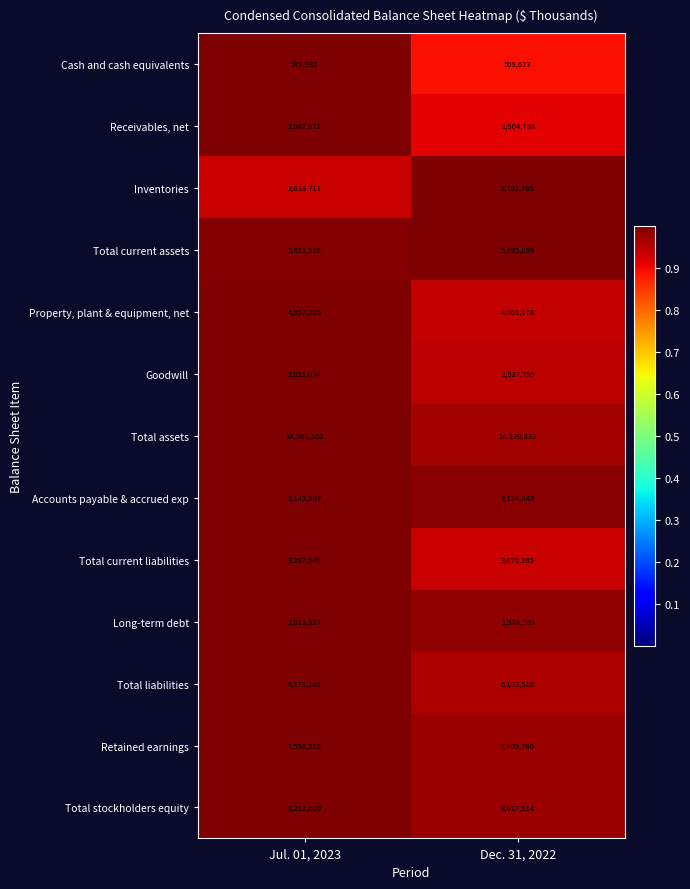

What is the difference between the maximum and minimum values in the Total liabilities series?

270625